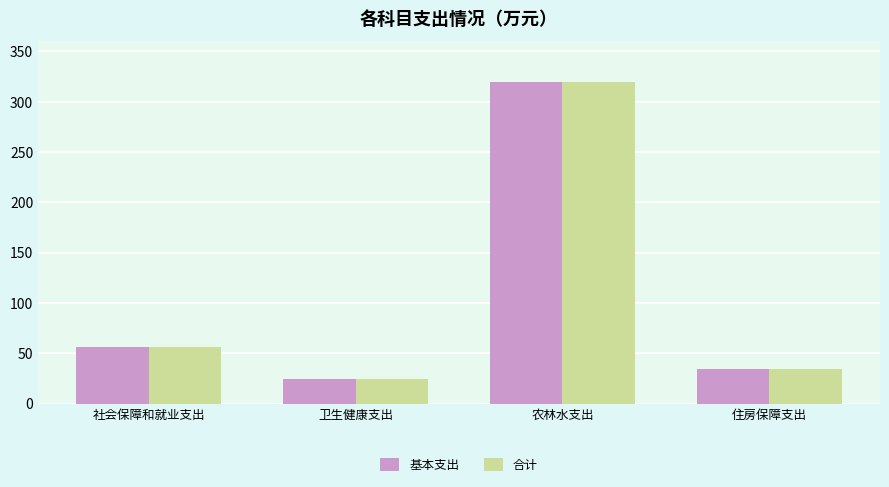

Rank the categories by 基本支出 value from lowest to highest.

卫生健康支出, 住房保障支出, 社会保障和就业支出, 农林水支出